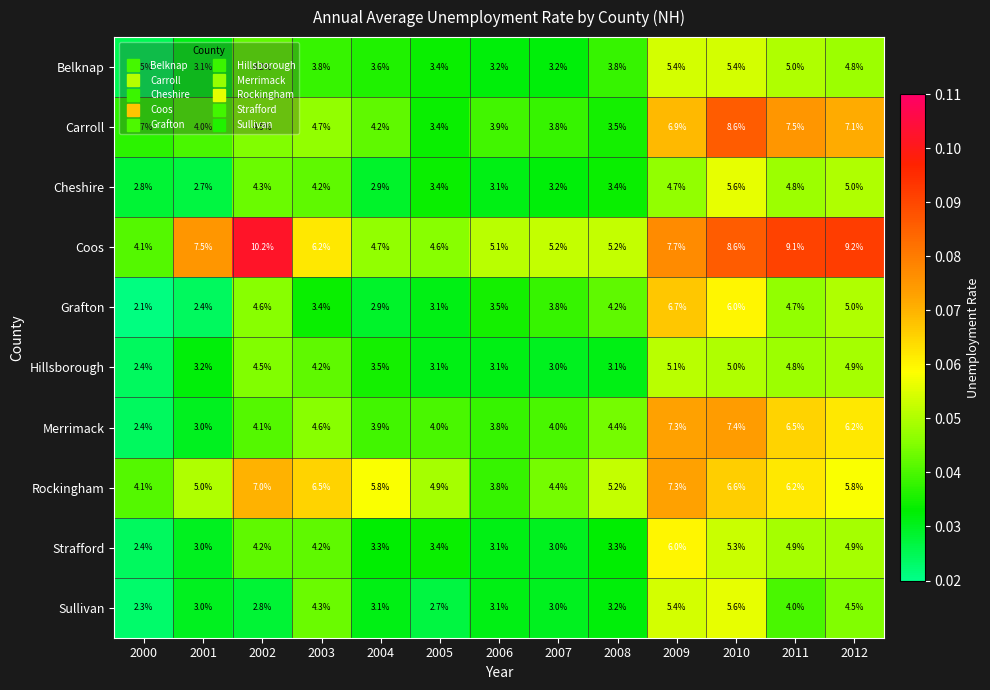

What is the smallest value displayed?

2.1